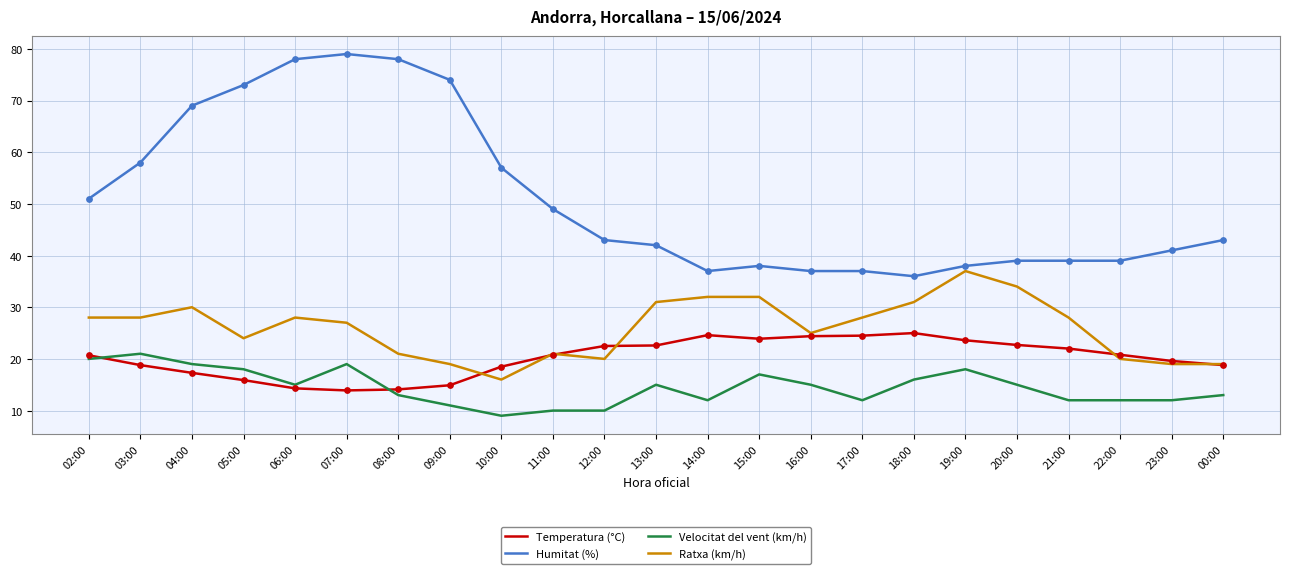

Is the value of Humitat (%) at 06:00 greater than the value of Temperatura (°C) at 06:00?

Yes